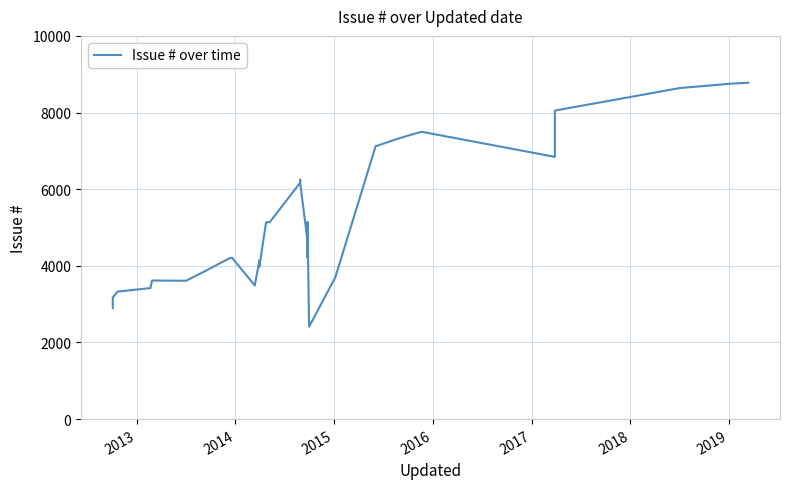

How many interior local valleys (lower than both neighbors) does the data have?

11